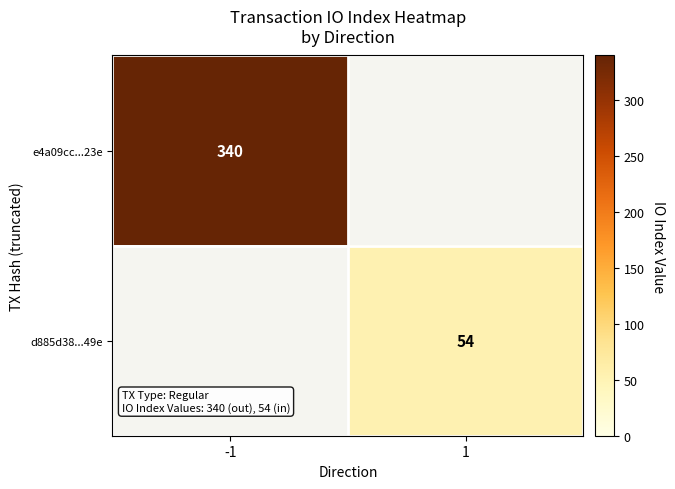

Is it true that d885d38...49e equals 54 at 1?

True